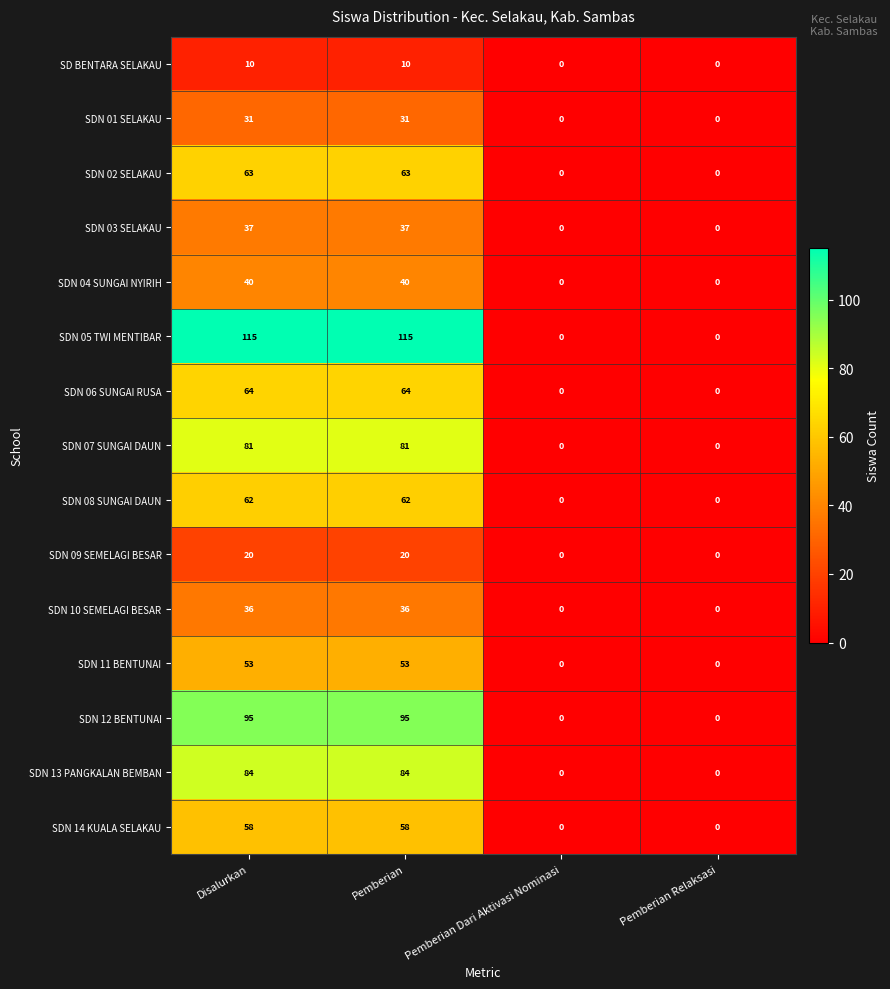

What is the maximum value shown in the chart?

115